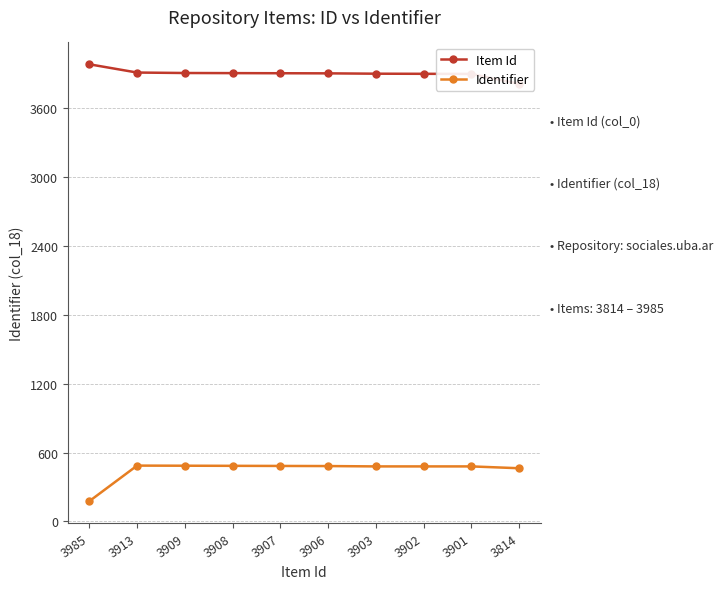

Reading left to right, list all the values displayed in this chart.

Item Id: 3985=3985	3913=3913	3909=3909	3908=3908	3907=3907	3906=3906	3903=3903	3902=3902	3901=3901	3814=3814
Identifier: 3985=177	3913=487	3909=486	3908=485	3907=484	3906=483	3903=480	3902=480	3901=480	3814=464